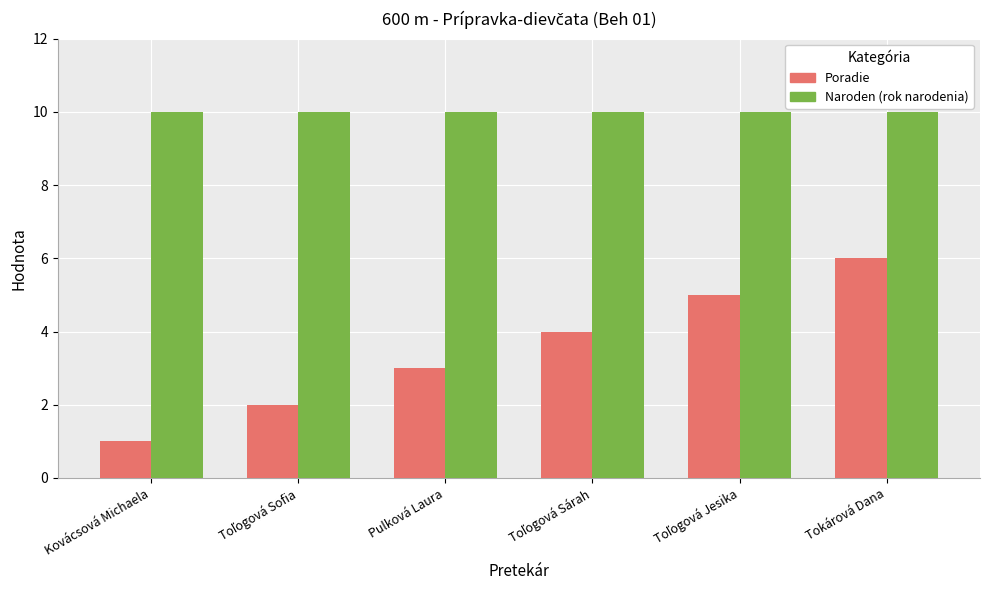

What is the difference between the highest and lowest values at Kovácsová Michaela?

9